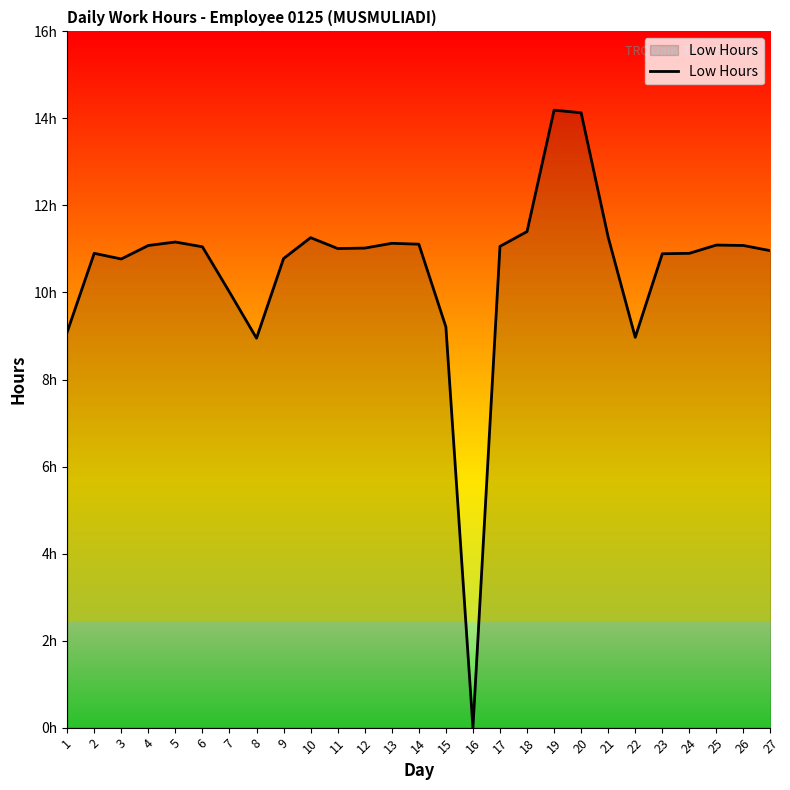

Reading left to right, what are all the values shown in this chart?

9.1	10.9	10.8	11.1	11.2	11.1	10.0	8.9	10.8	11.3	11.0	11.0	11.1	11.1	9.2	0.0	11.1	11.4	14.2	14.1	11.3	9.0	10.9	10.9	11.1	11.1	11.0